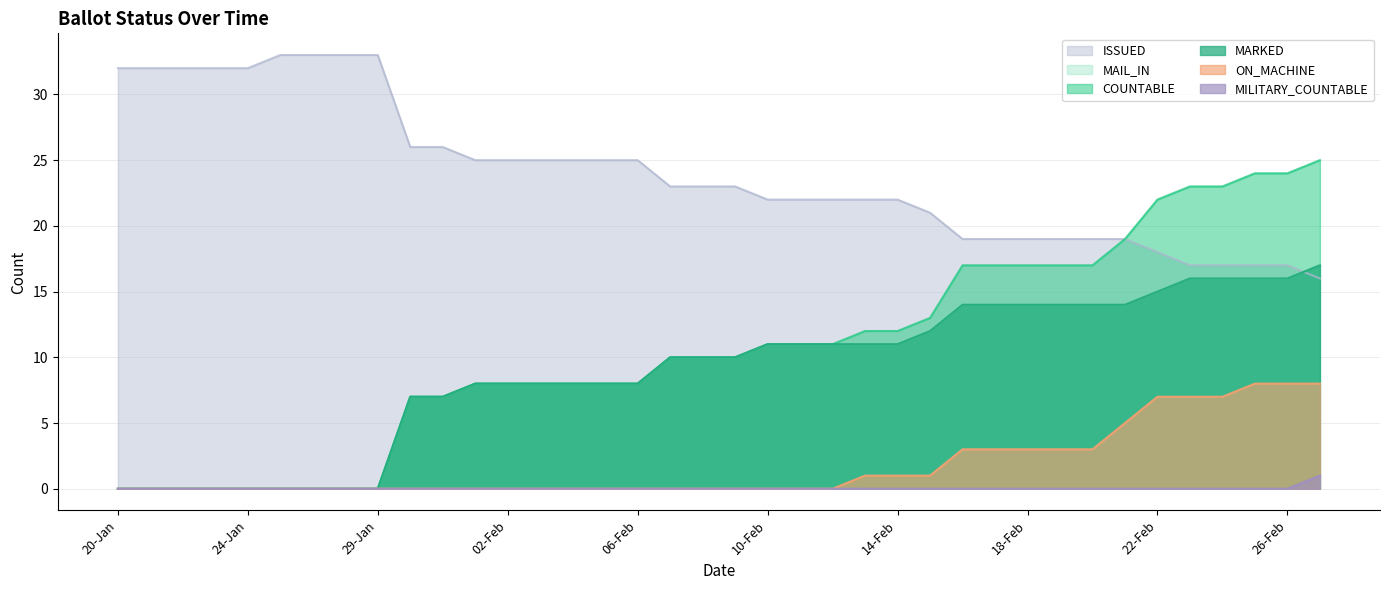

What is the difference between the highest and lowest values at 16-Feb?

19